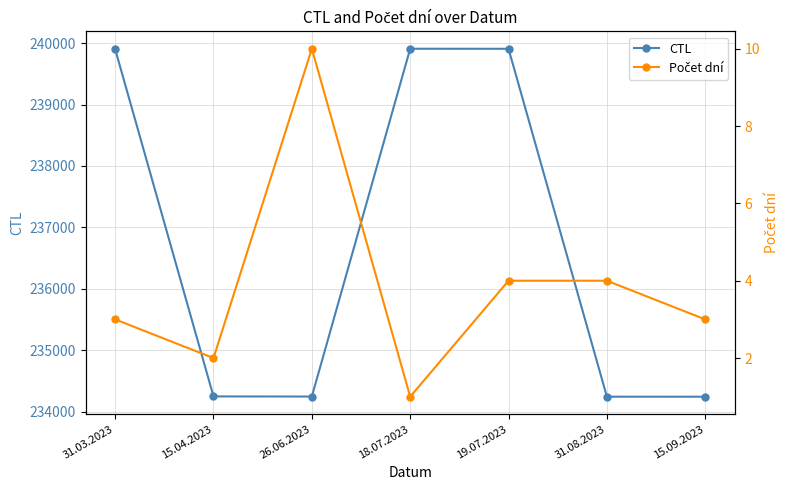

What is the difference between the highest and lowest values at 26.06.2023?

234236